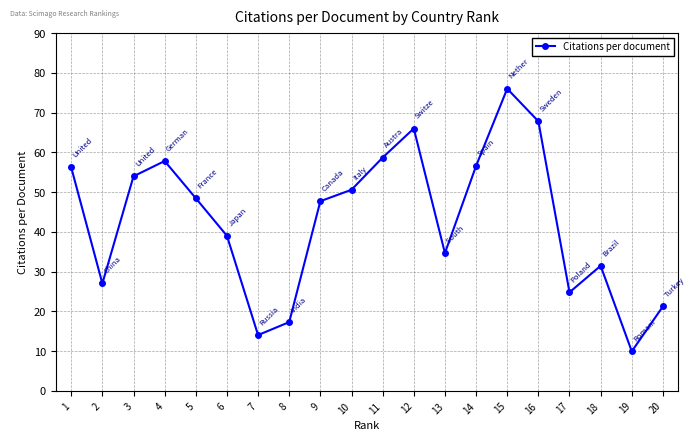

What is the difference between the second highest and minimum values?

57.9